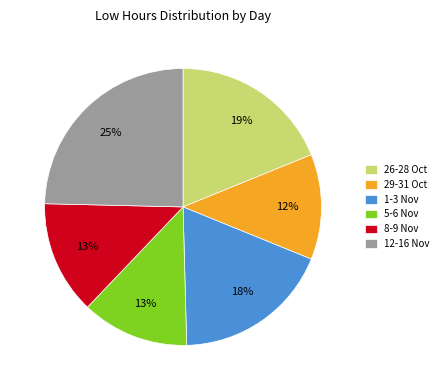

What is the ratio of the value at 26-28 Oct to the value at 12-16 Nov?

0.8